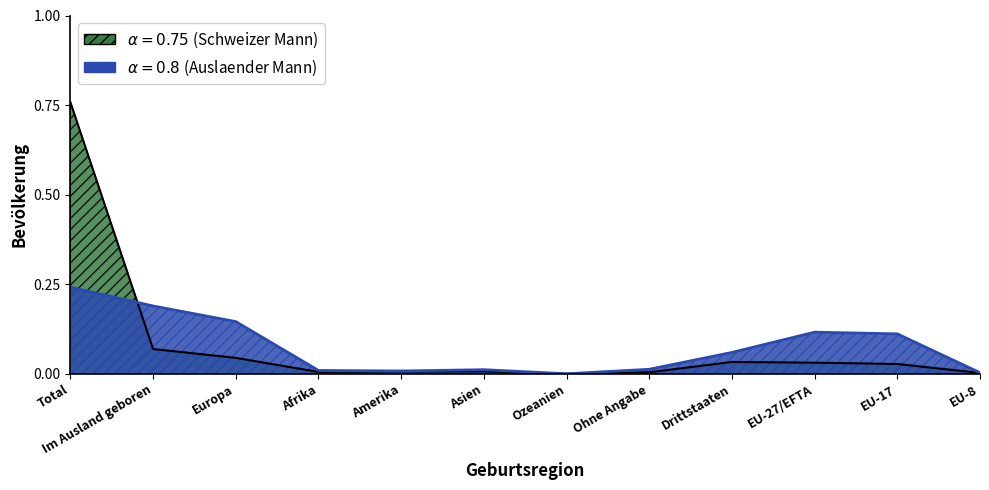

Between which two adjacent categories do Auslaender Mann and Schweizer Mann first intersect?

Total and Im Ausland geboren